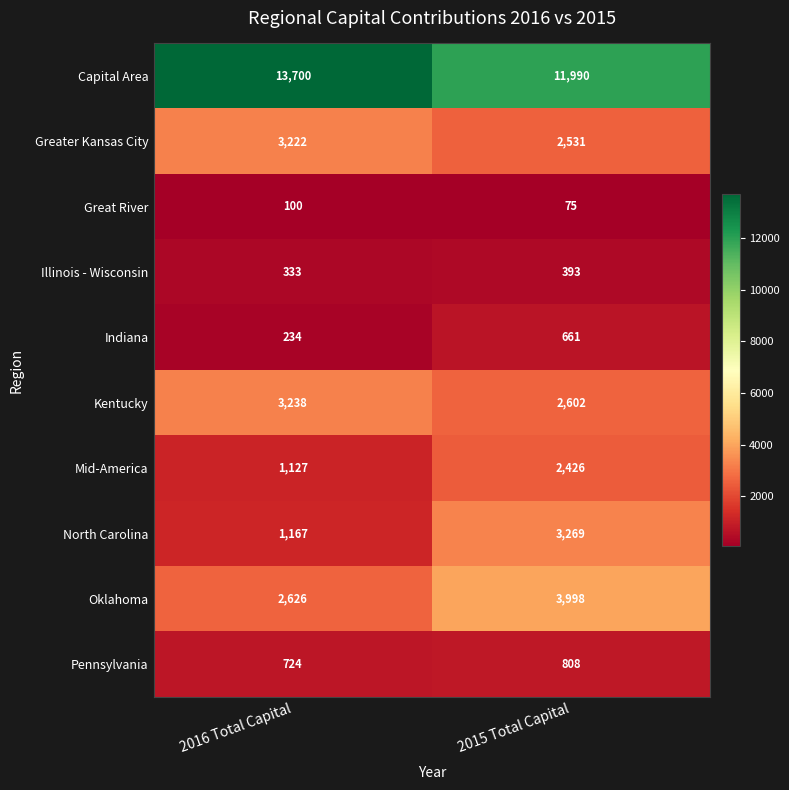

Reading left to right, transcribe all the data shown in this chart.

Capital Area: 13700	11990
Greater Kansas City: 3222	2531
Great River: 100	75
Illinois - Wisconsin: 333	393
Indiana: 234	661
Kentucky: 3238	2602
Mid-America: 1127	2426
North Carolina: 1167	3269
Oklahoma: 2626	3998
Pennsylvania: 724	808